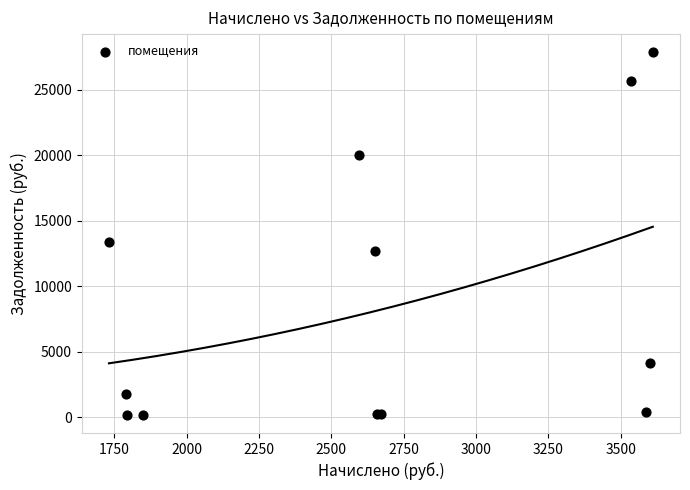

What Y value in the scatter plot is closest to 14040?

13369.6